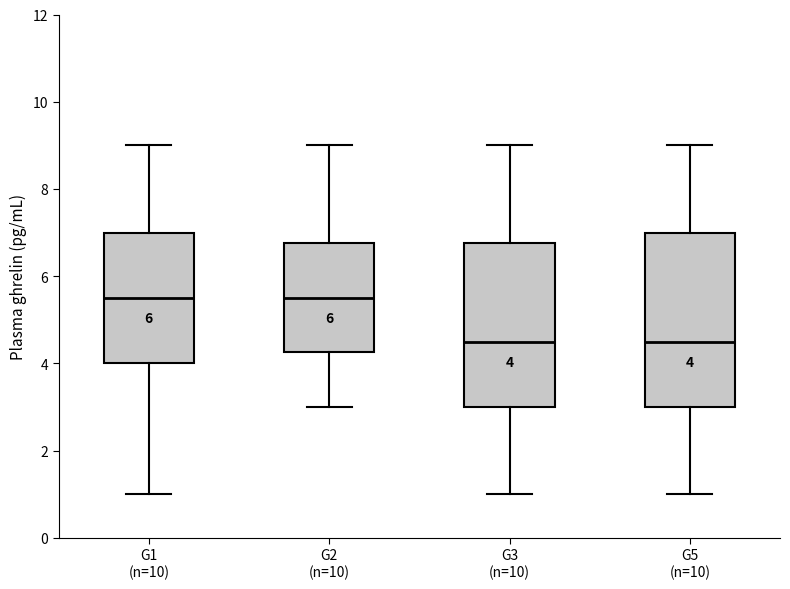

Comparing the boxes themselves (not the whiskers), which one is the tallest?

G5 (n=10)